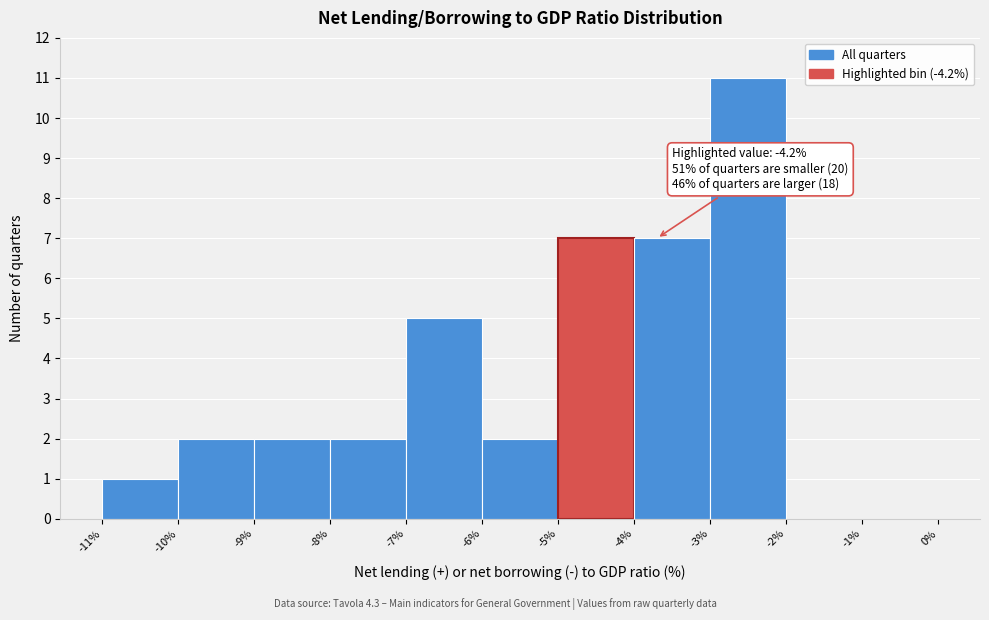

Which range on the x-axis has the tallest bar?

-3% to -2%